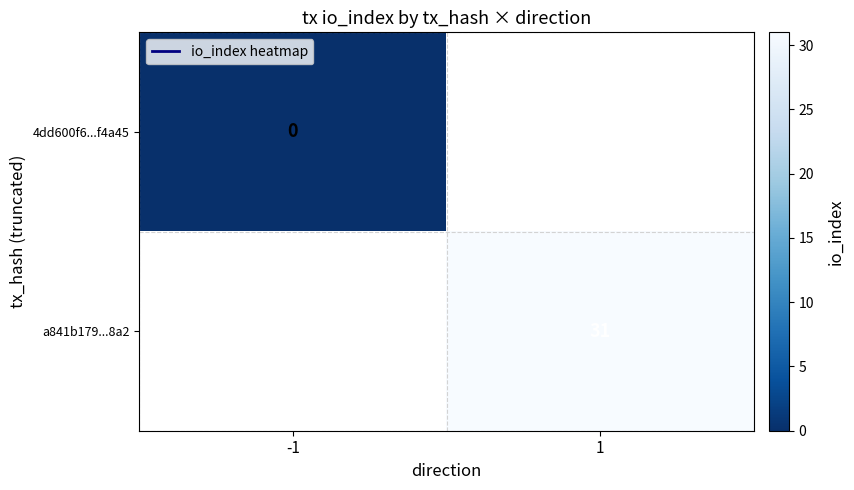

Is the value of 4dd600f6...f4a45 at -1 greater than the value of a841b179...8a2 at 1?

No